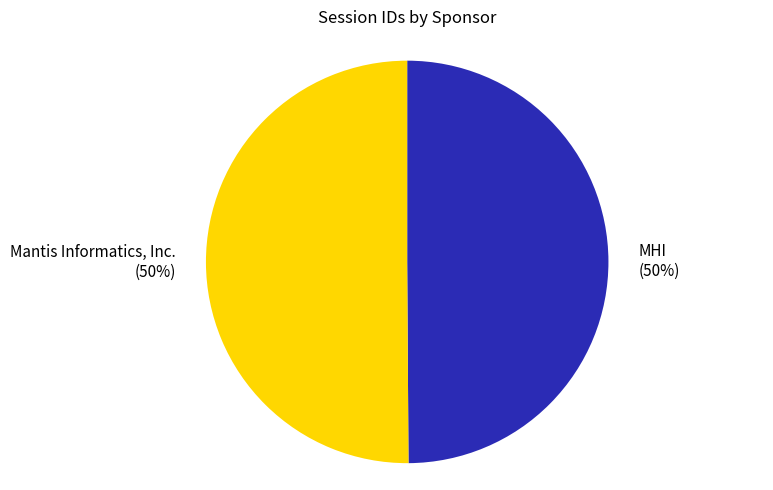

To the nearest percent, what portion does Mantis Informatics, Inc. represent?

50%